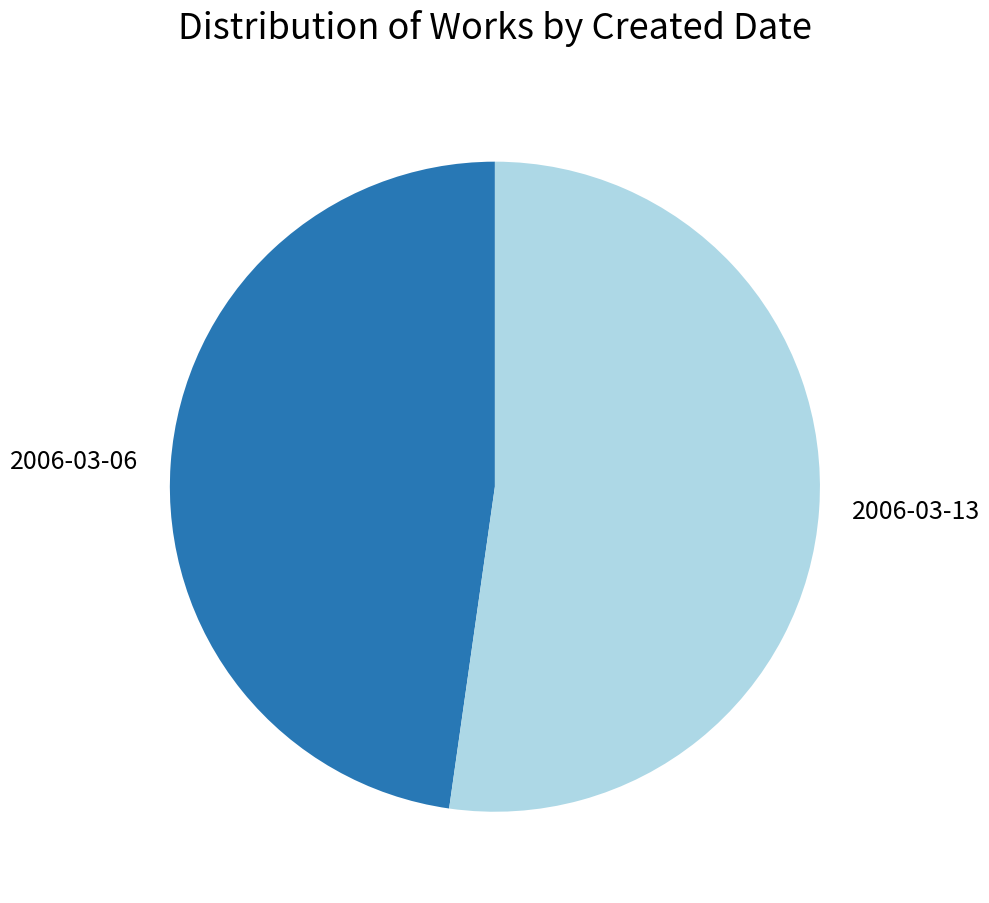

Between 2006-03-13 and 2006-03-06, which is larger?

2006-03-13